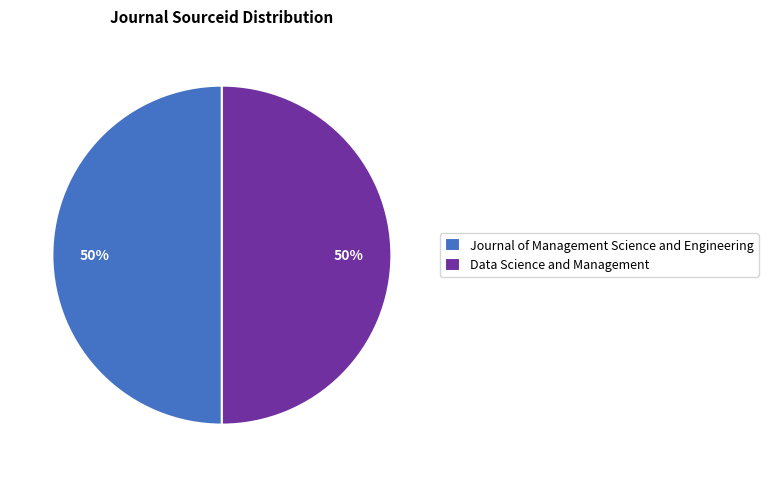

To the nearest percent, what is the combined percentage of Journal of Management Science and Engineering and Data Science and Management?

100%